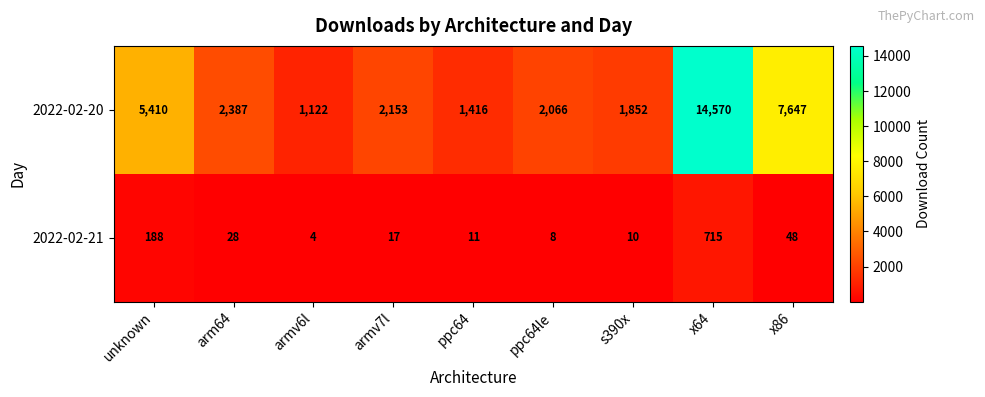

At how many categories does at least one series exceed 3951?

3